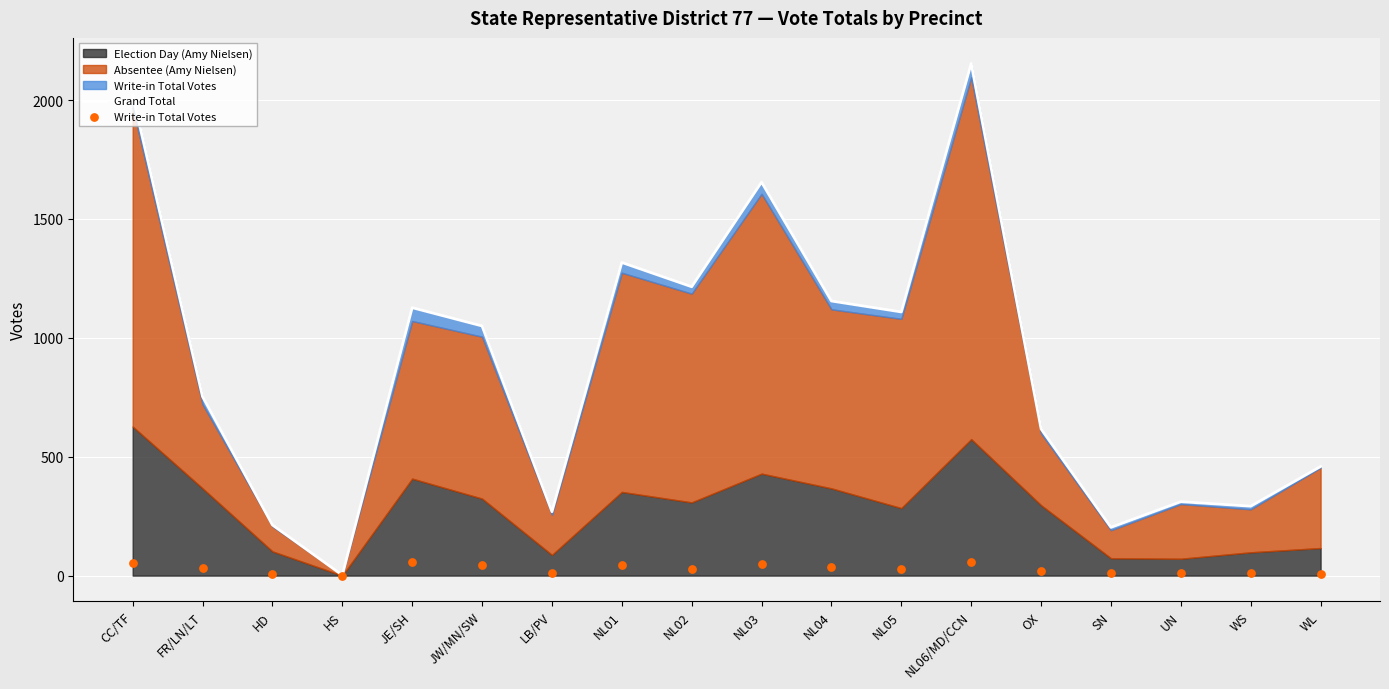

Which series has the largest total across all categories?

Grand Total